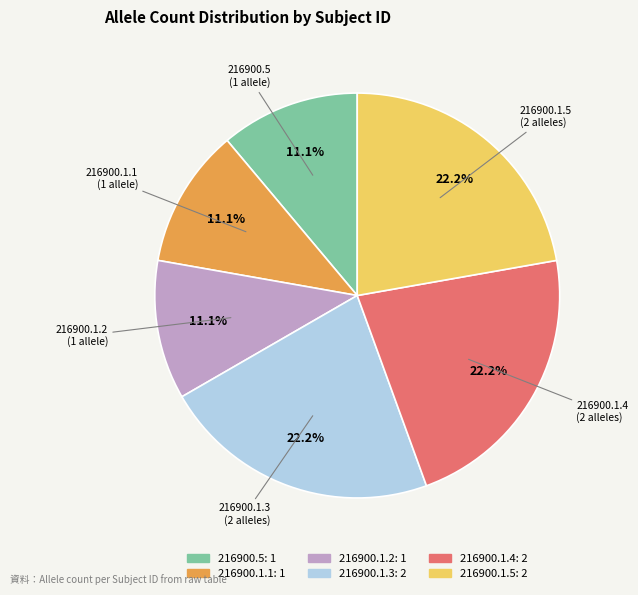

True or false: 216900.5 accounts for 22% of the total.

False